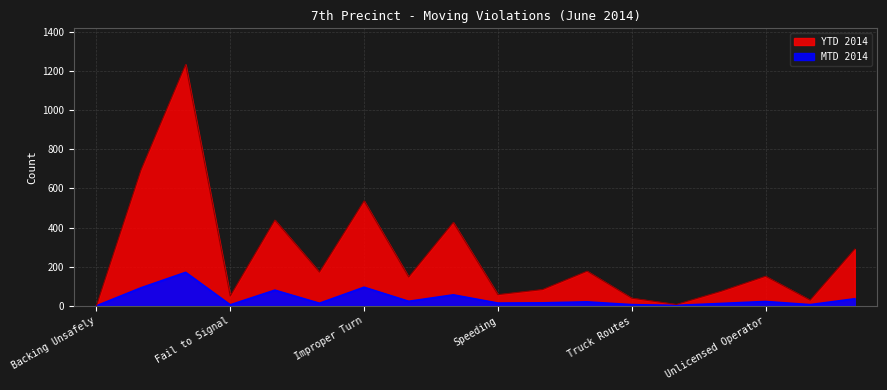

Reading right to left, what are all the values shown in this chart?

MTD 2014: Other Movers=36	Unregistered=6	Unlicensed Operator=22	Uninsured=12	Uninspected=2	Truck Routes=6	Tinted Windows=20	Spillback=15	Speeding=14	Safety Belt=56	Not Giving R of W to Pedes.=23	Improper Turn=95	Improper Lights=13	Fail to Stop on Signal=80	Fail to Signal=5	Disobey Sign=171	Cell Phone=92	Backing Unsafely=0
YTD 2014: Other Movers=290	Unregistered=29	Unlicensed Operator=151	Uninsured=74	Uninspected=7	Truck Routes=39	Tinted Windows=177	Spillback=83	Speeding=57	Safety Belt=426	Not Giving R of W to Pedes.=147	Improper Turn=536	Improper Lights=172	Fail to Stop on Signal=438	Fail to Signal=50	Disobey Sign=1233	Cell Phone=694	Backing Unsafely=0